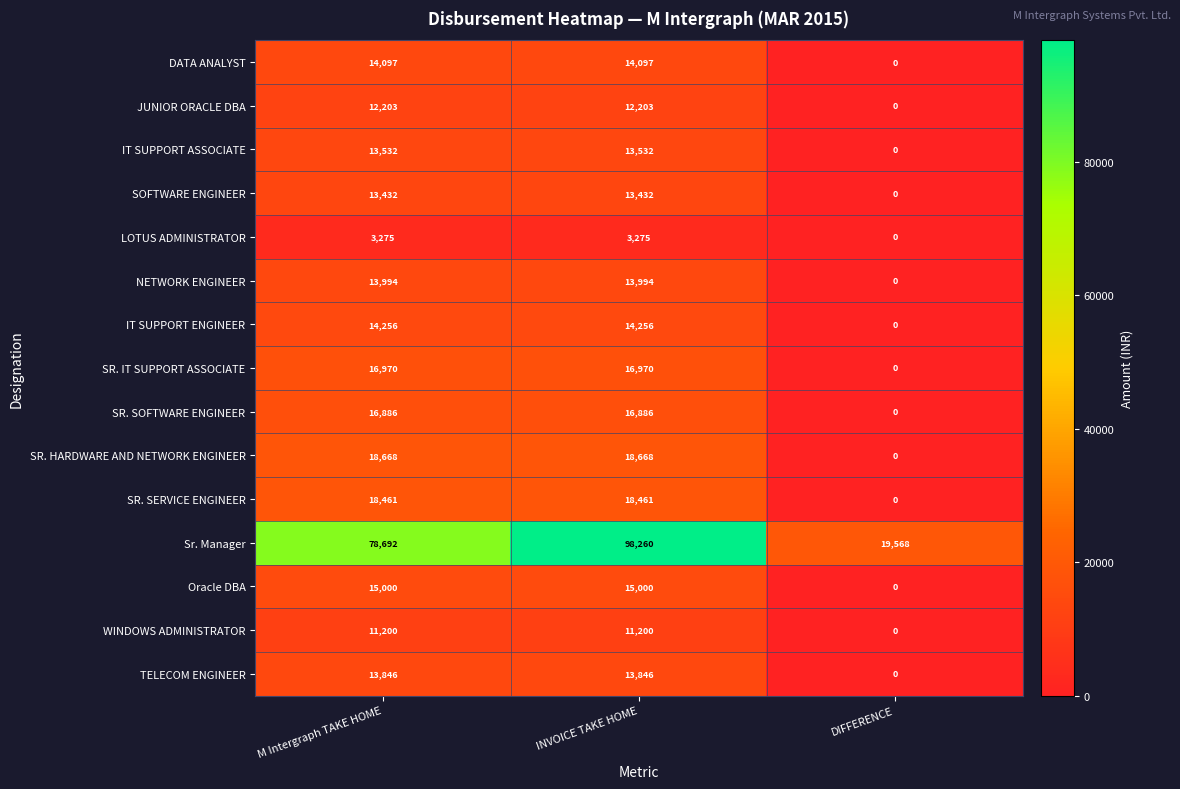

The value of SR. HARDWARE AND NETWORK ENGINEER at DIFFERENCE is 0. True or false?

True